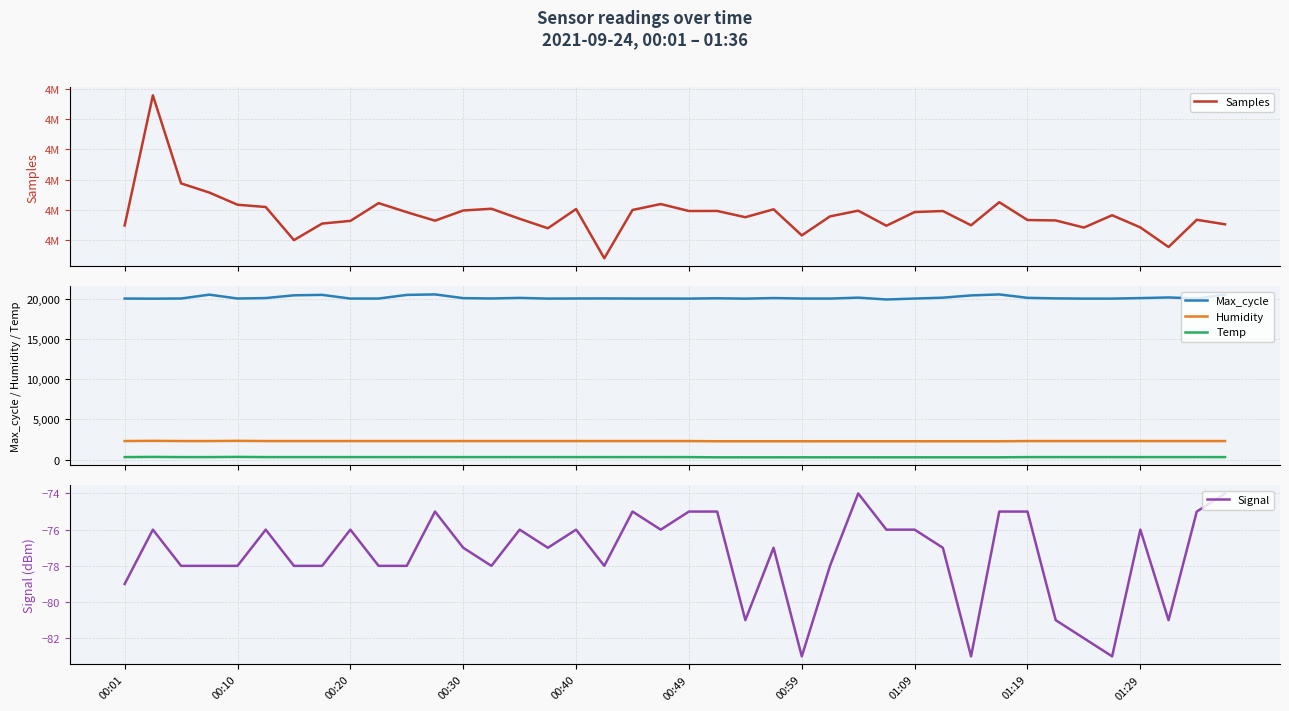

True or false: Samples has a value of 4868939.0 at 25.

True